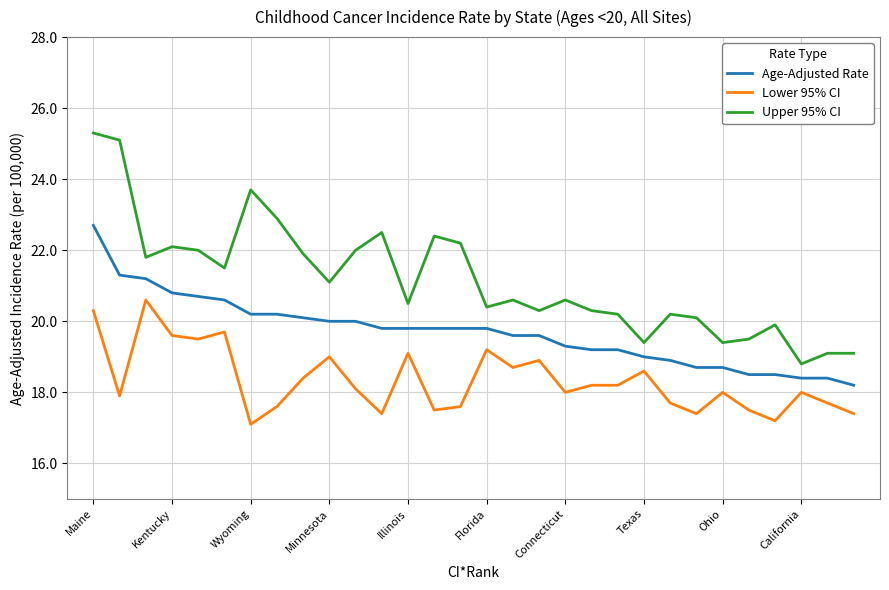

Which series has the largest range (max minus min)?

Upper 95% CI